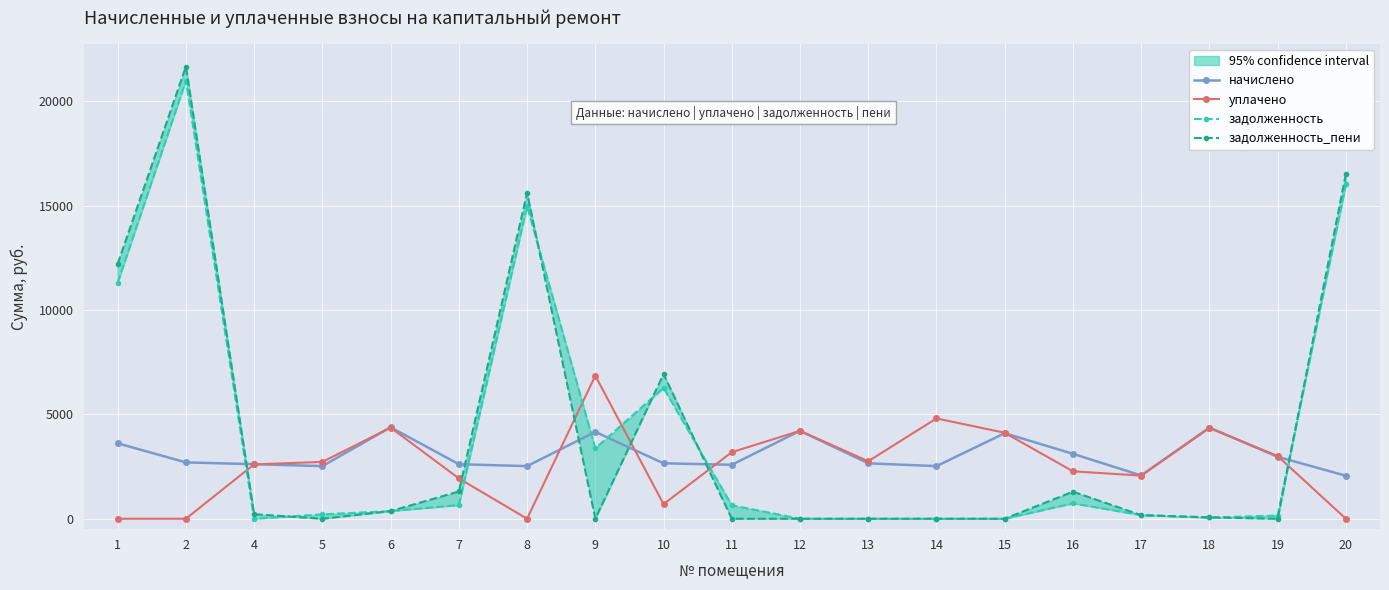

True or false: задолженность_пени has a value of 0.0 at 14.

True